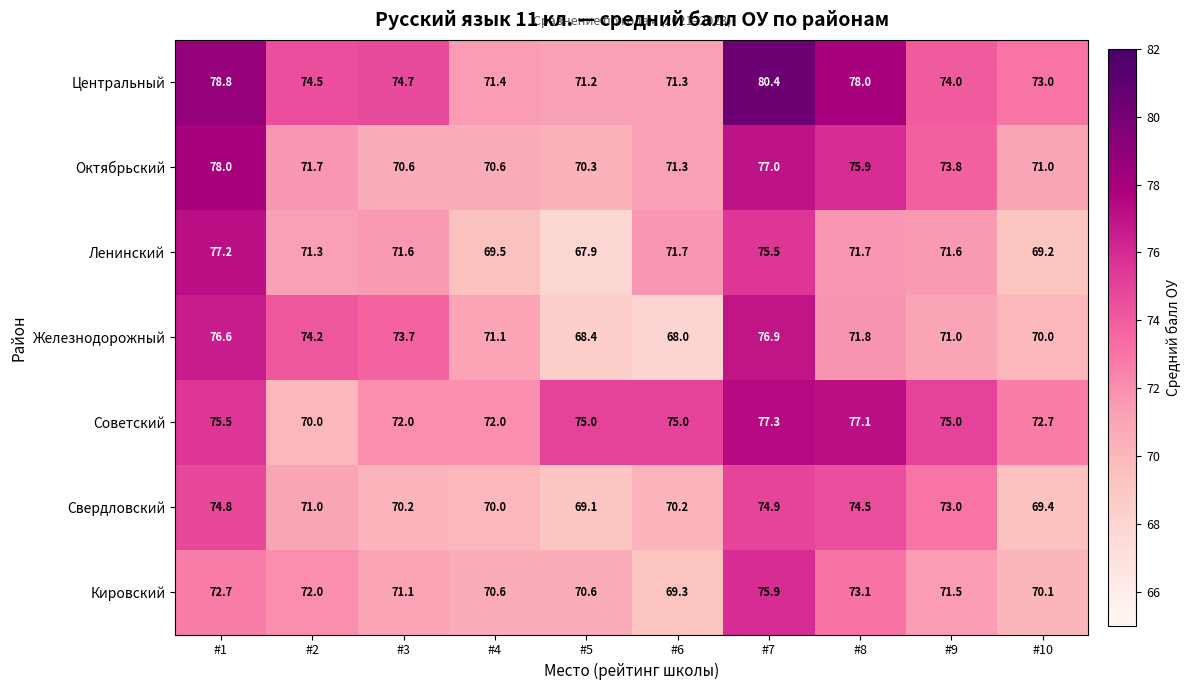

Where does the Кировский series first go above 71?

#1